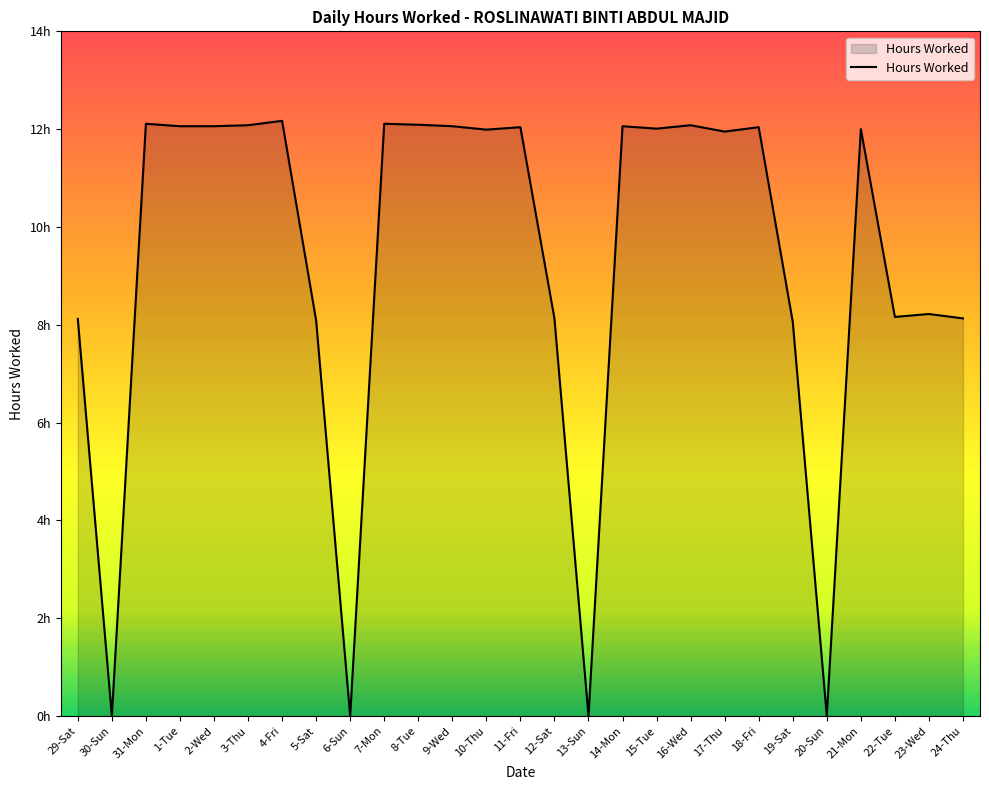

At which label is the value closest to 6?

19-Sat